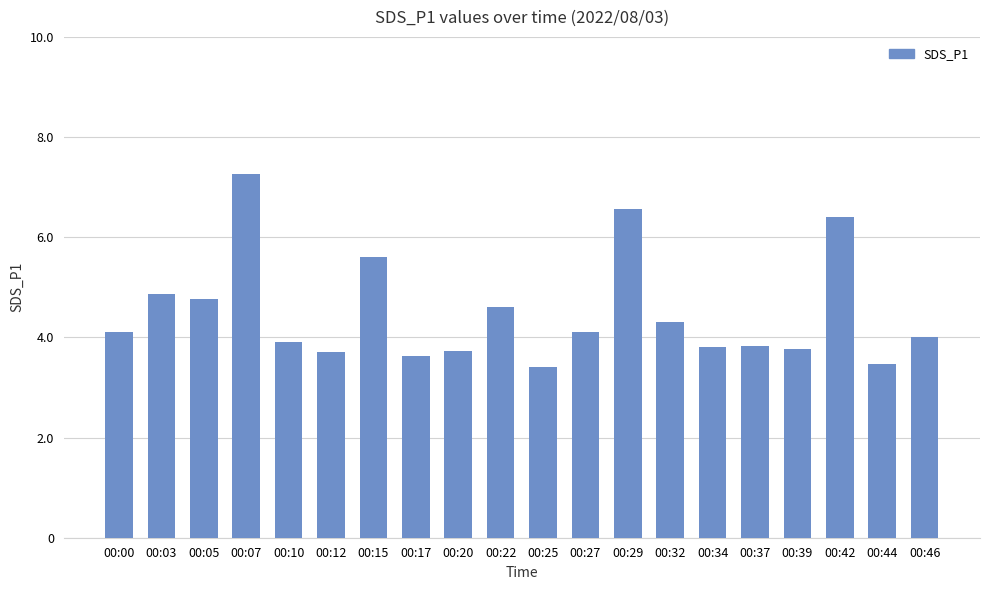

What is the greatest value displayed?

7.3